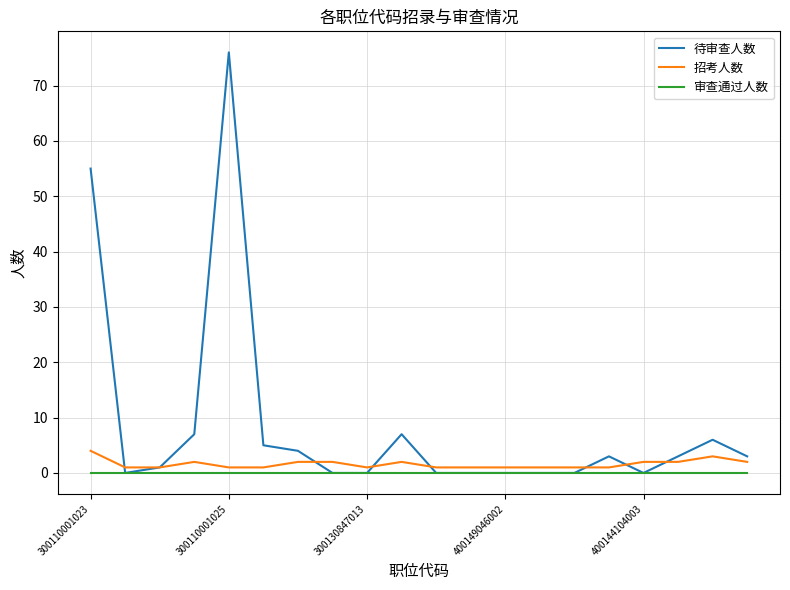

What are all the series names shown in the legend?

待审查人数, 招考人数, 审查通过人数